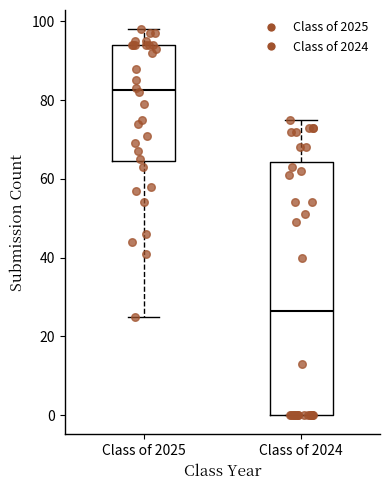

Which box is the tallest, from its lower edge to its upper edge?

Class of 2024